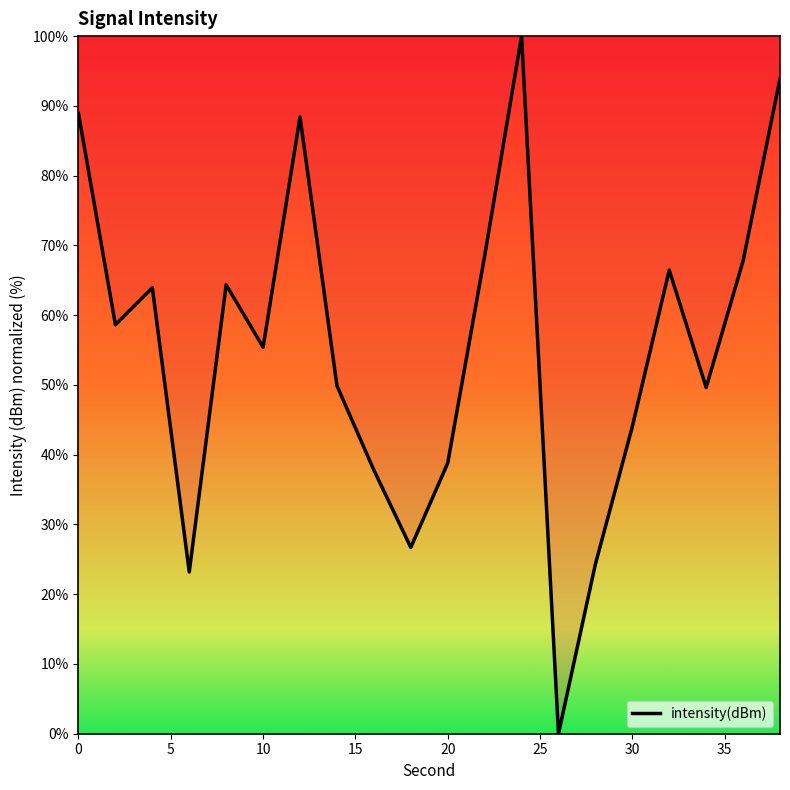

How many values are above zero?

19